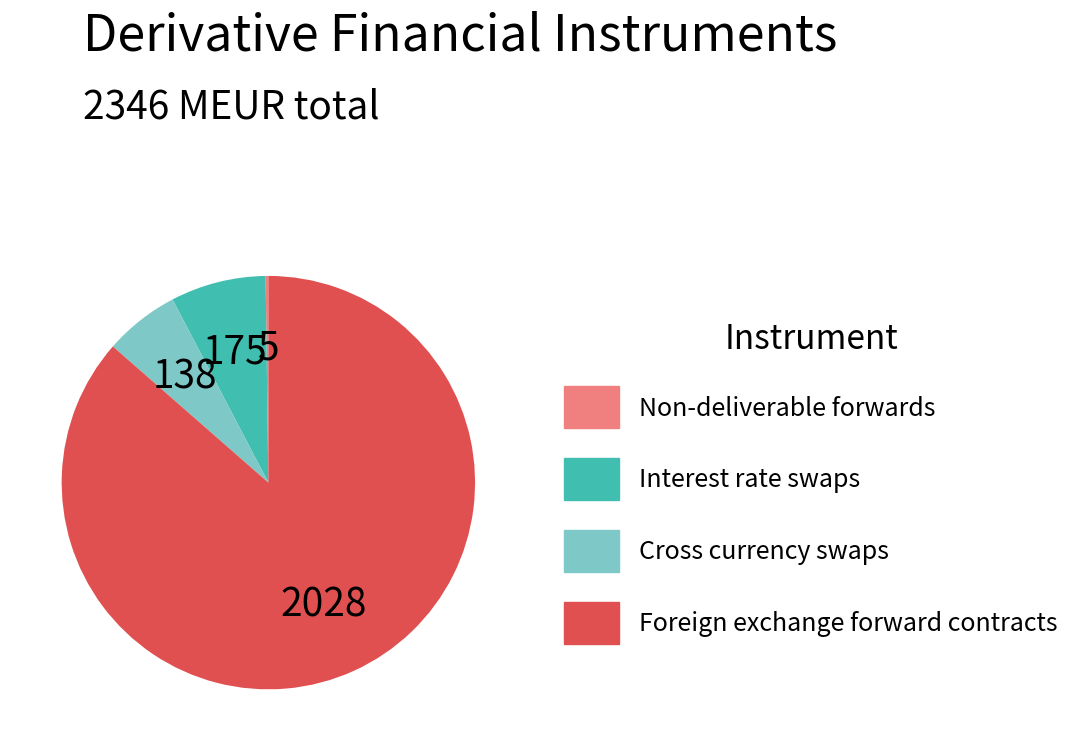

Which slice is the largest?

Foreign exchange forward contracts